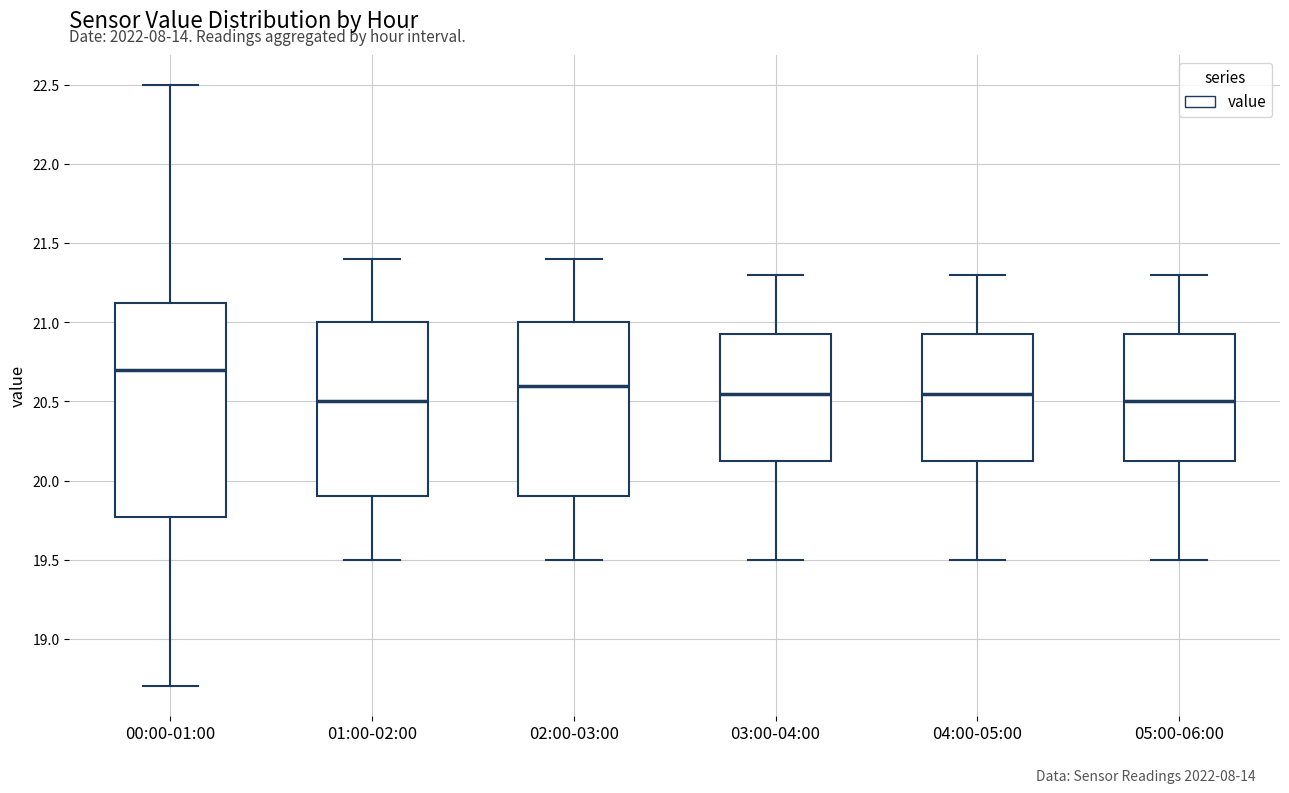

Where does the median line of the box for 00:00-01:00 sit on the y-axis? The values are not printed on the chart, so give them approximately, as read against the axis.

20.70